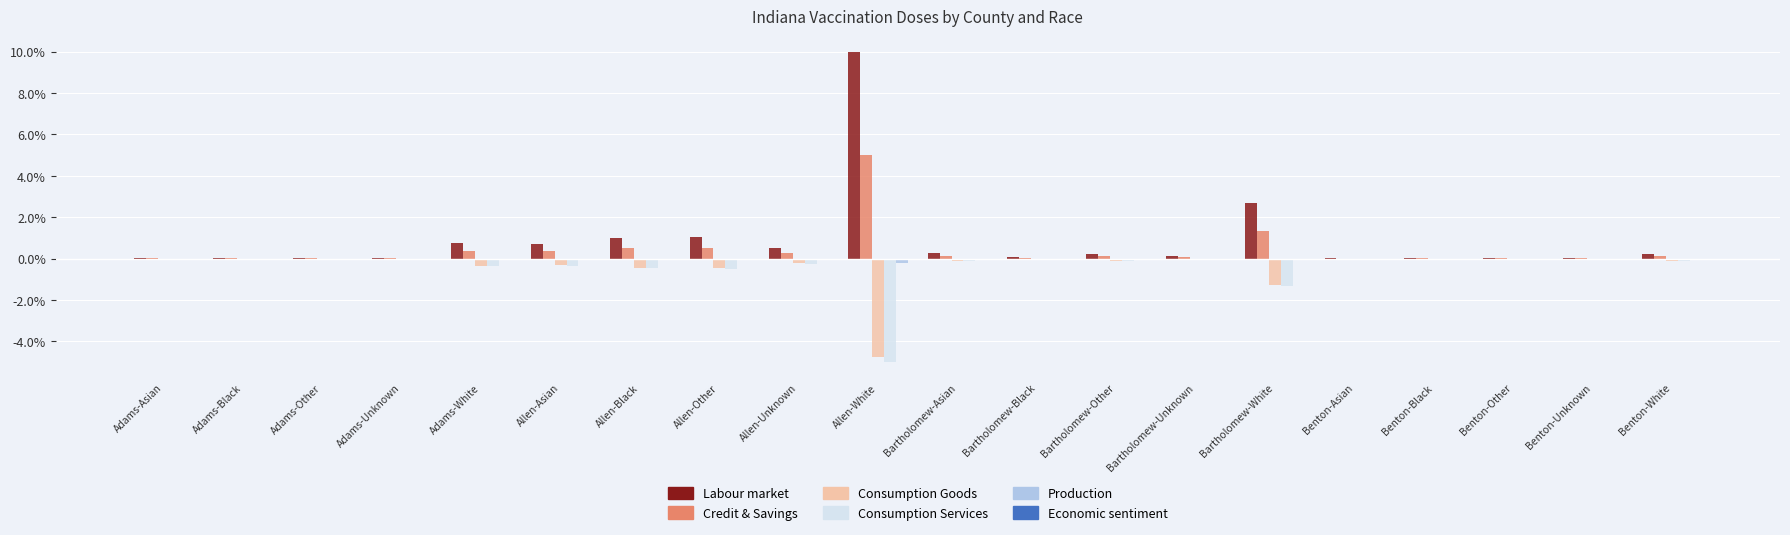

The value of Production at Benton-White is -0.0. True or false?

True